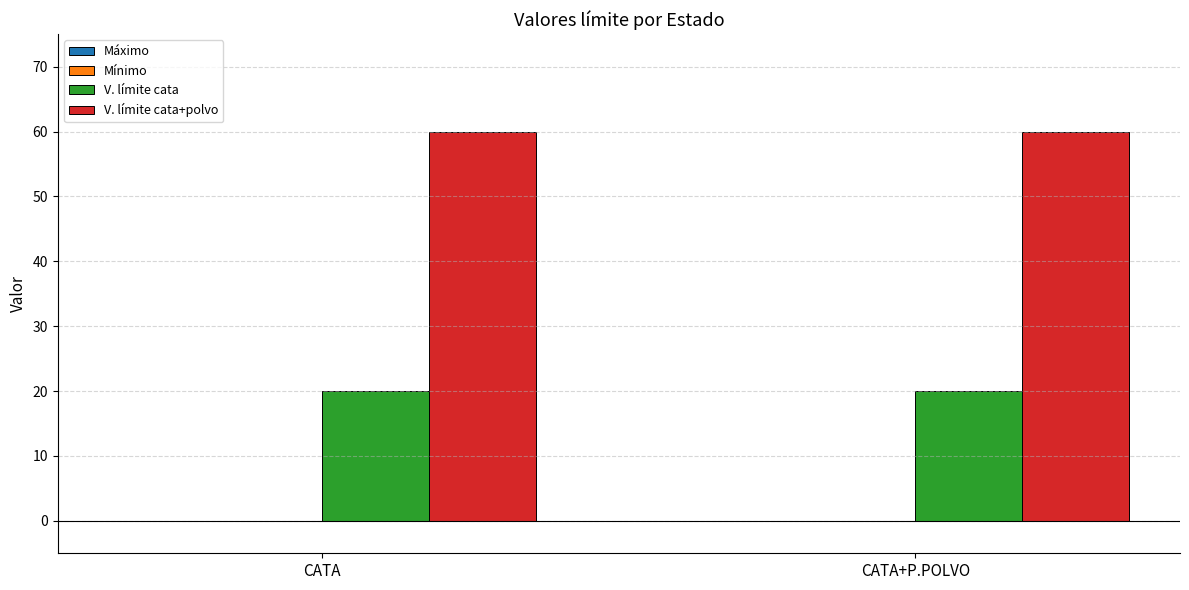

What is the value of the V. límite cata bar at the 1st from the left?

20